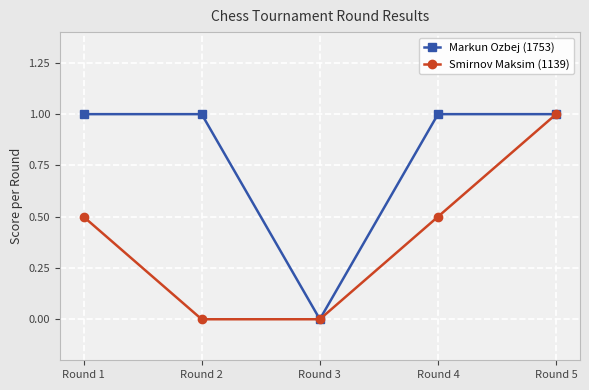

Reading left to right, extract all data points from this chart.

Markun Ozbej (1753): Round 1=1.0	Round 2=1.0	Round 3=0.0	Round 4=1.0	Round 5=1.0
Smirnov Maksim (1139): Round 1=0.5	Round 2=0.0	Round 3=0.0	Round 4=0.5	Round 5=1.0